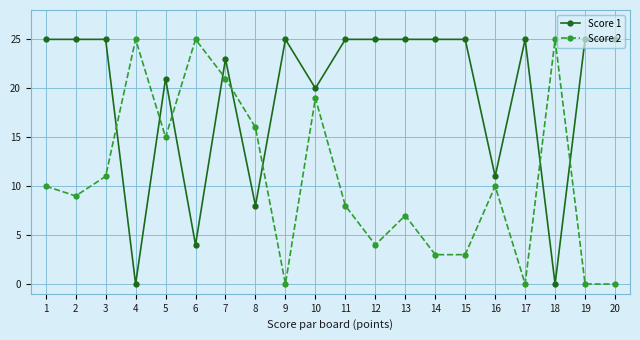

How many lines are shown in the chart?

2